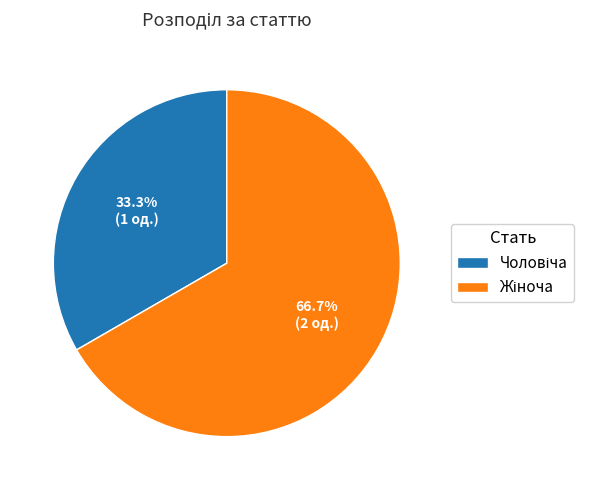

Is there any slice that represents more than half of the pie?

Yes